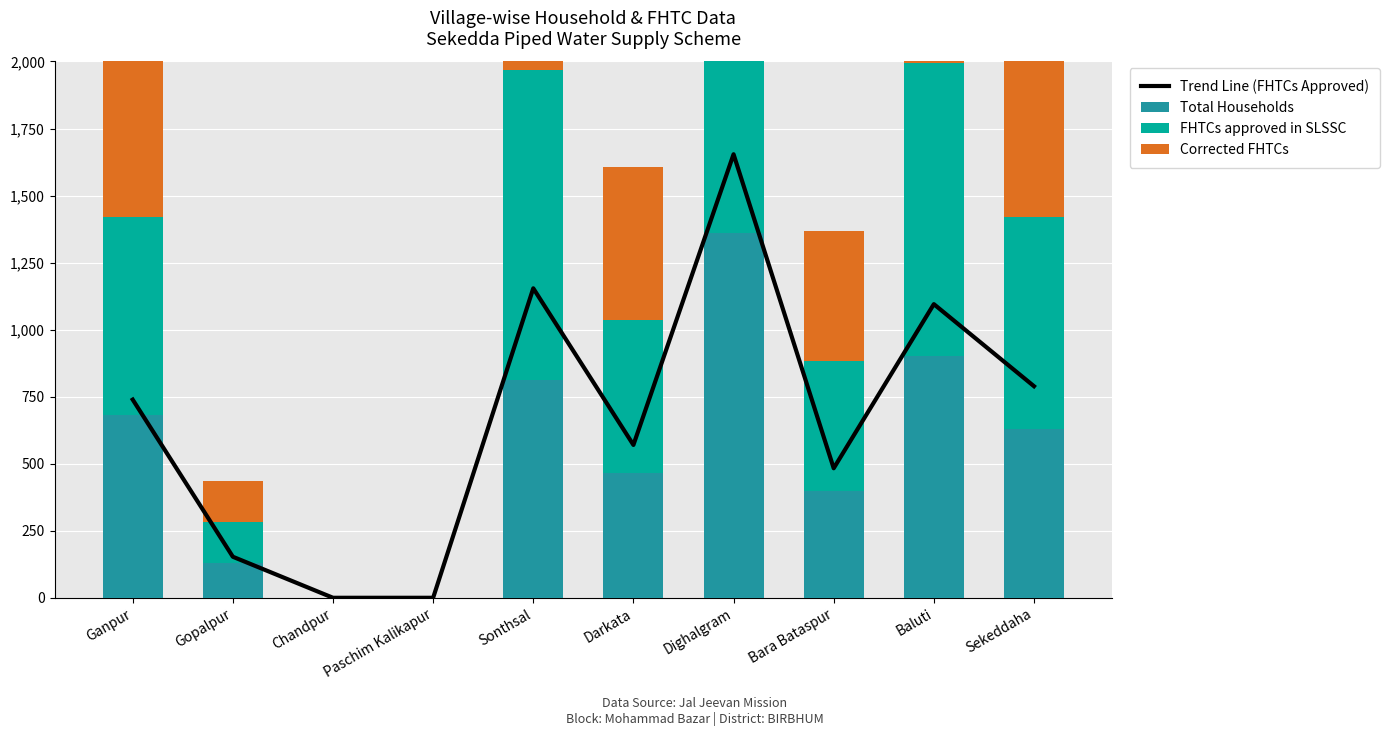

What is the value of the FHTCs approved in SLSSC bar at the 2nd from the left?

153